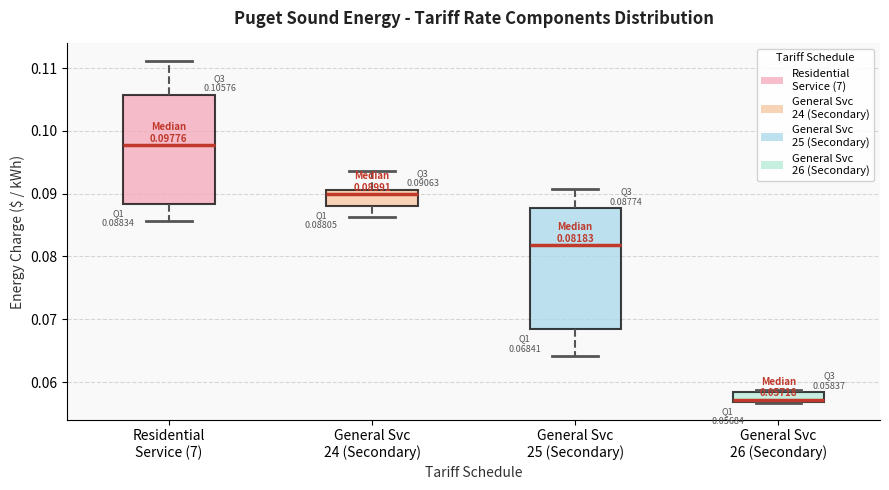

Which box has the lowest median line?

General Svc 26 (Secondary)